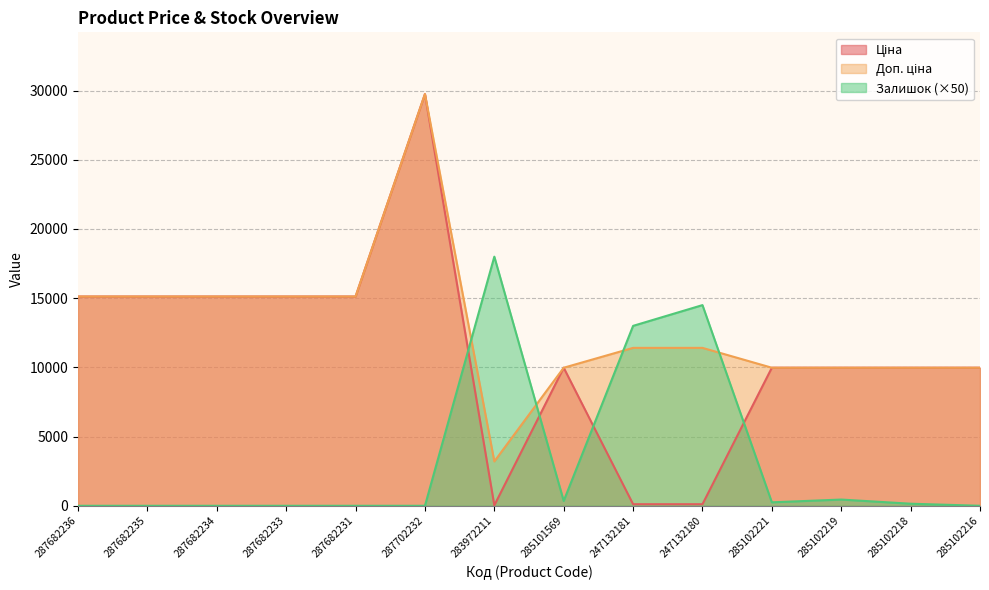

True or false: Ціна and Доп. ціна intersect in this chart.

False